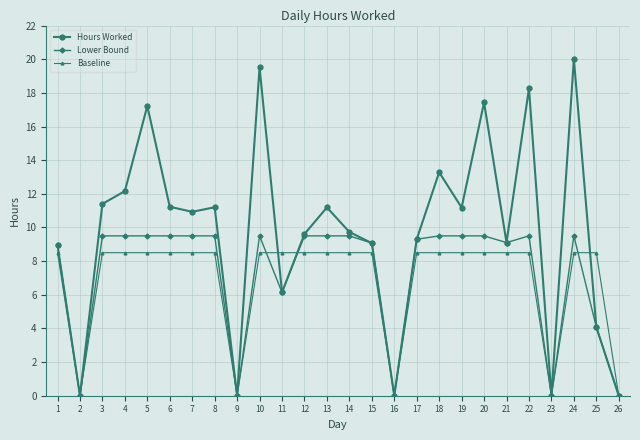

Is the value of Hours Worked at 8 greater than the value of Lower Bound at 12?

Yes